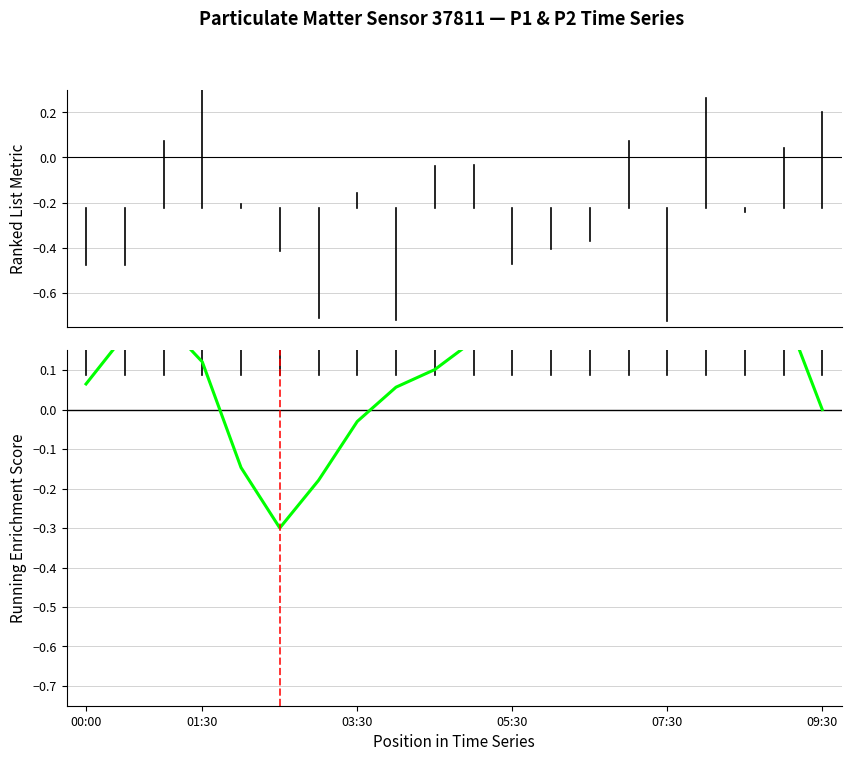

What position from the right is 17?

3